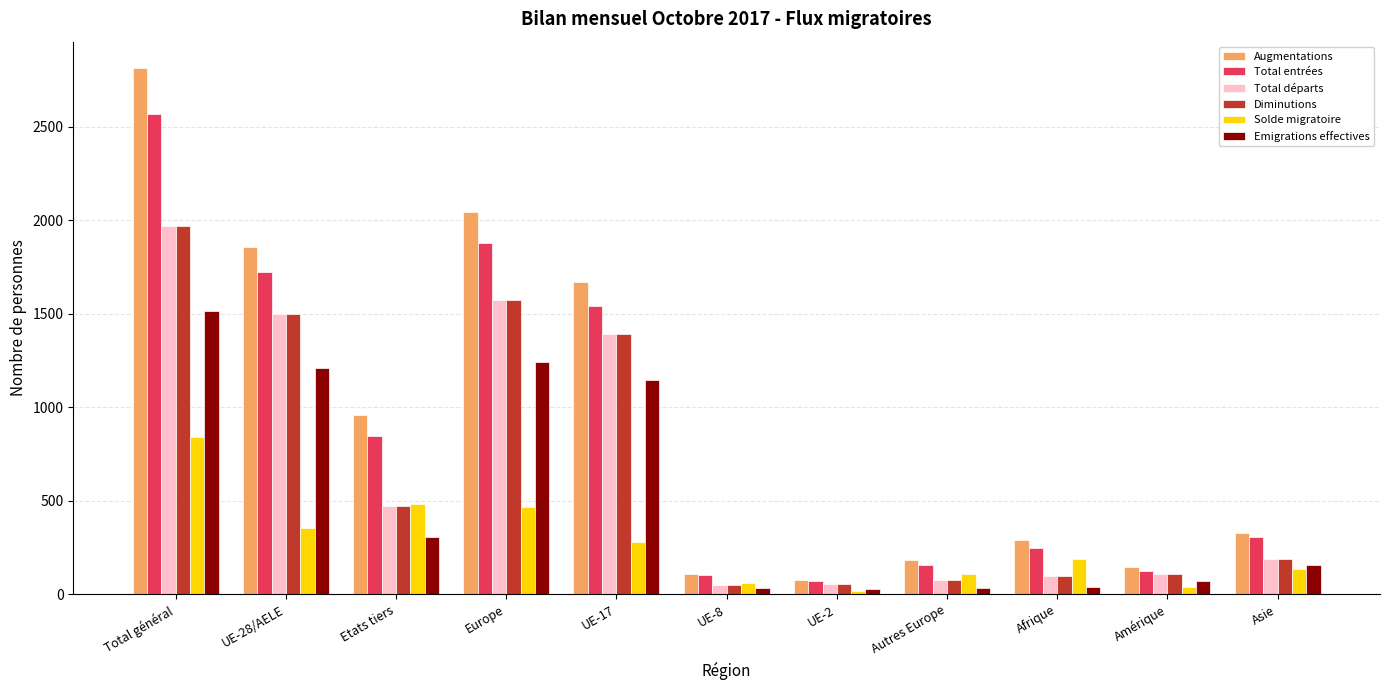

True or false: Diminutions has a value of 473 at Etats tiers.

True